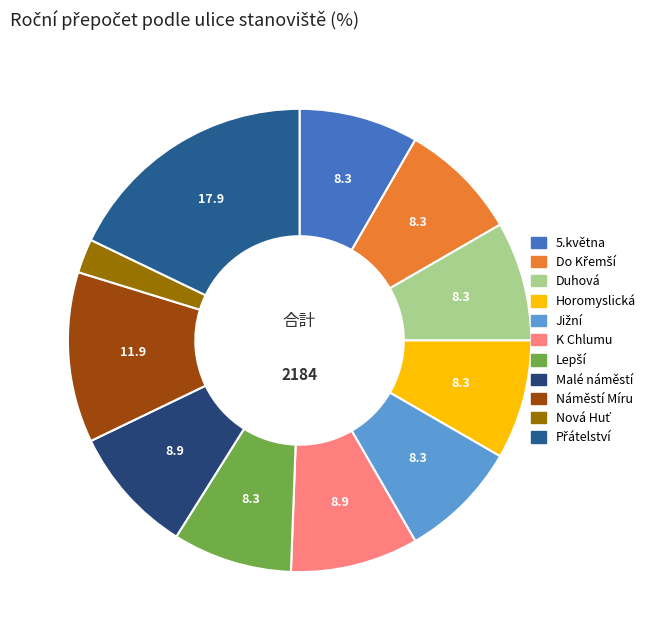

How many slices are in this pie chart?

11